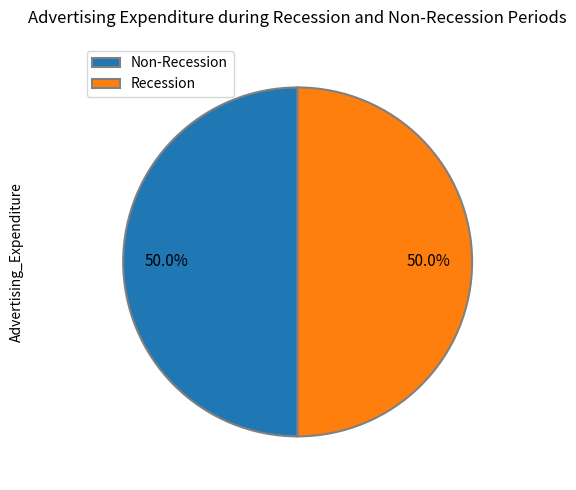

What is the total percentage of Non-Recession and Recession?

100.0%